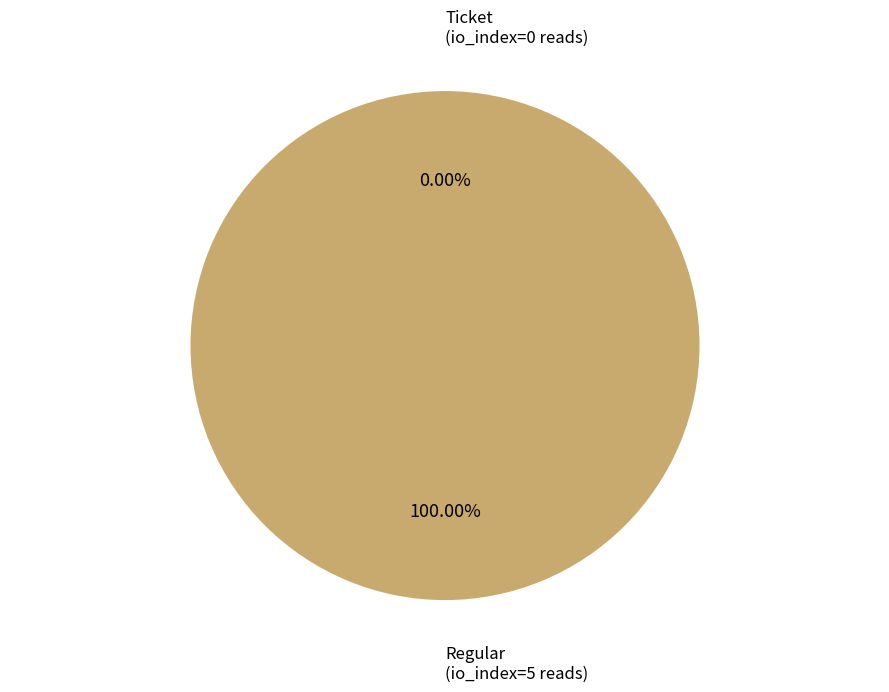

What is the largest slice in the pie chart?

Regular (io_index=5)